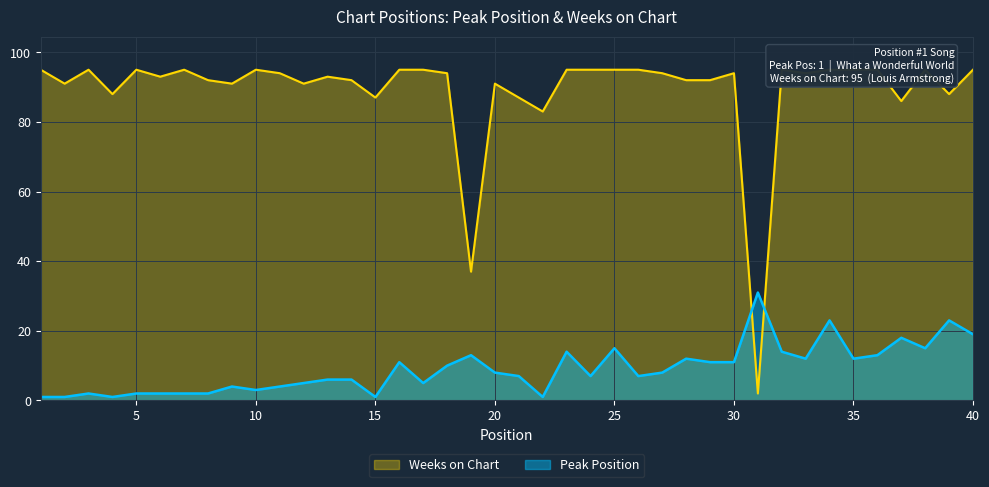

The value of Peak Position at 5 is 1. True or false?

False